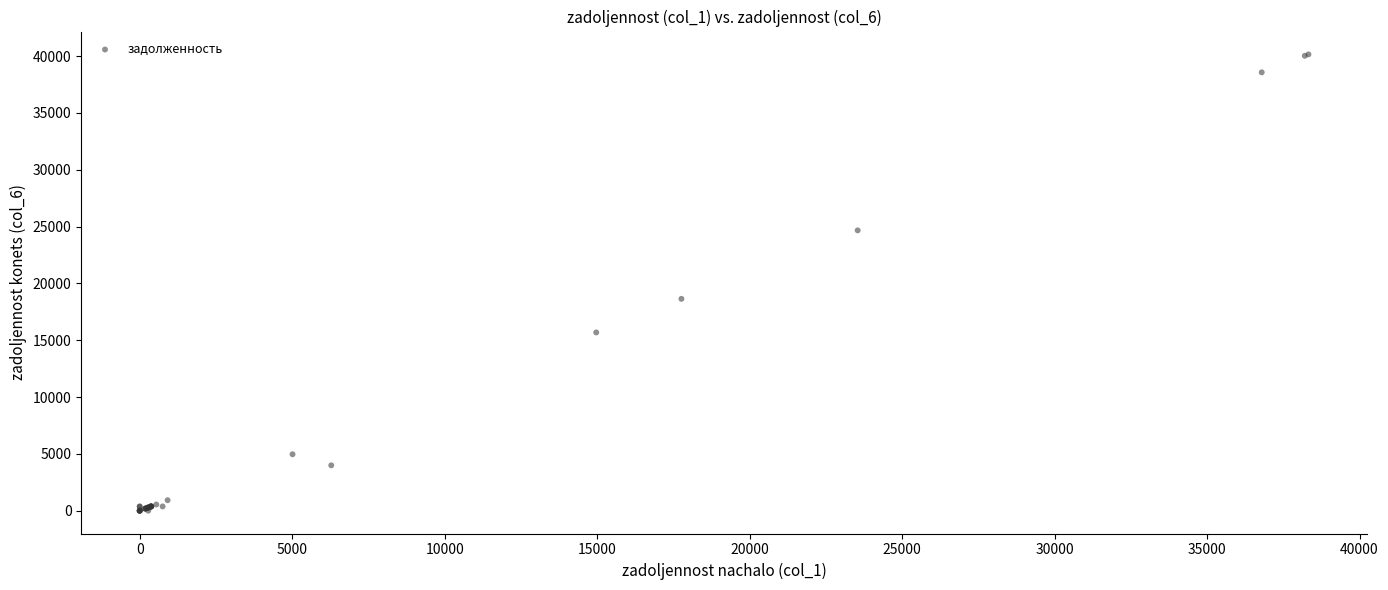

What Y value in the scatter plot is closest to 20078?

18642.0